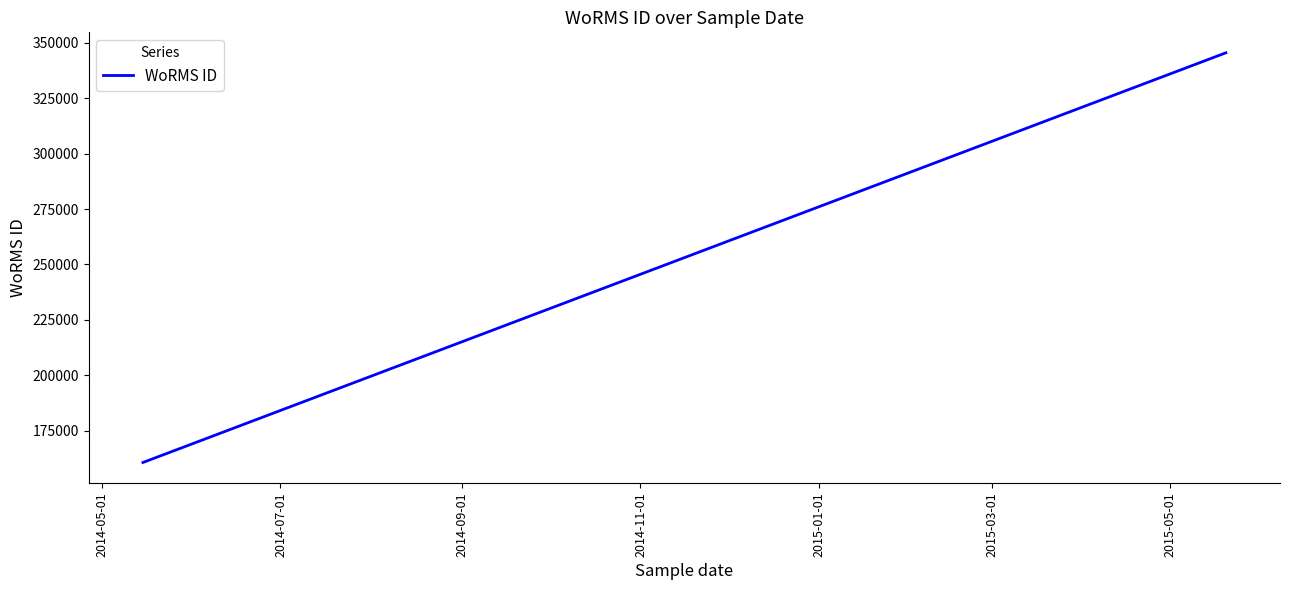

What is the difference between the maximum and minimum values?

184920